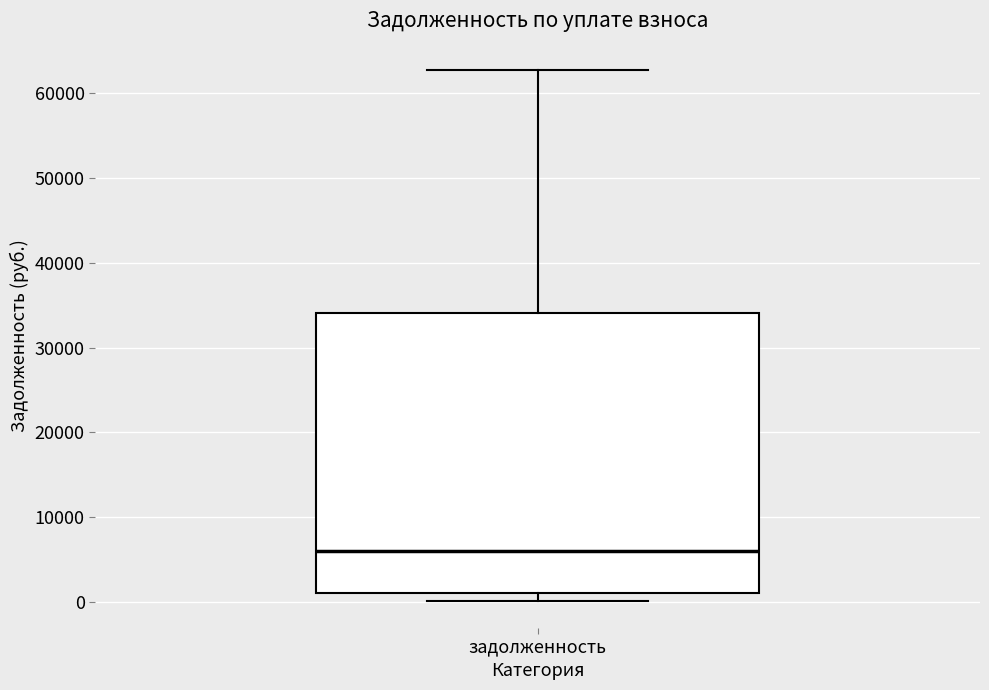

Read this box plot against the y-axis: the position of the median line, the range covered by the box, and the ends of both whiskers. The values are not printed on the chart, so give them approximately, as read against the axis.

median 6000, box 1000 to 34000, whiskers 0 to 63000